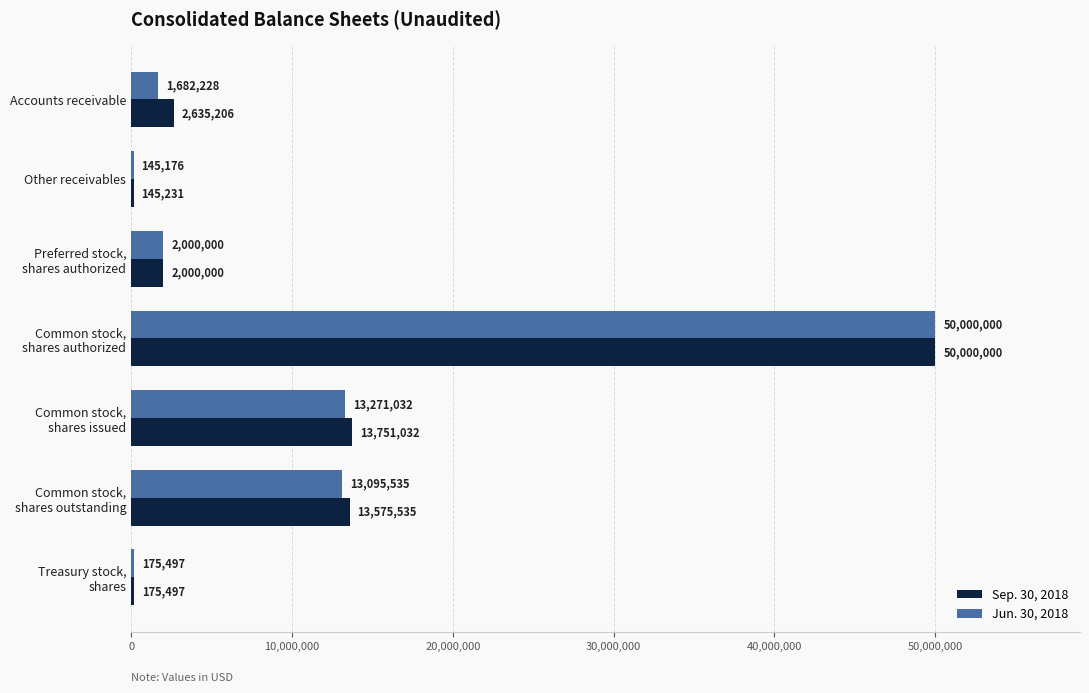

Which series has the largest total across all categories?

Sep. 30, 2018